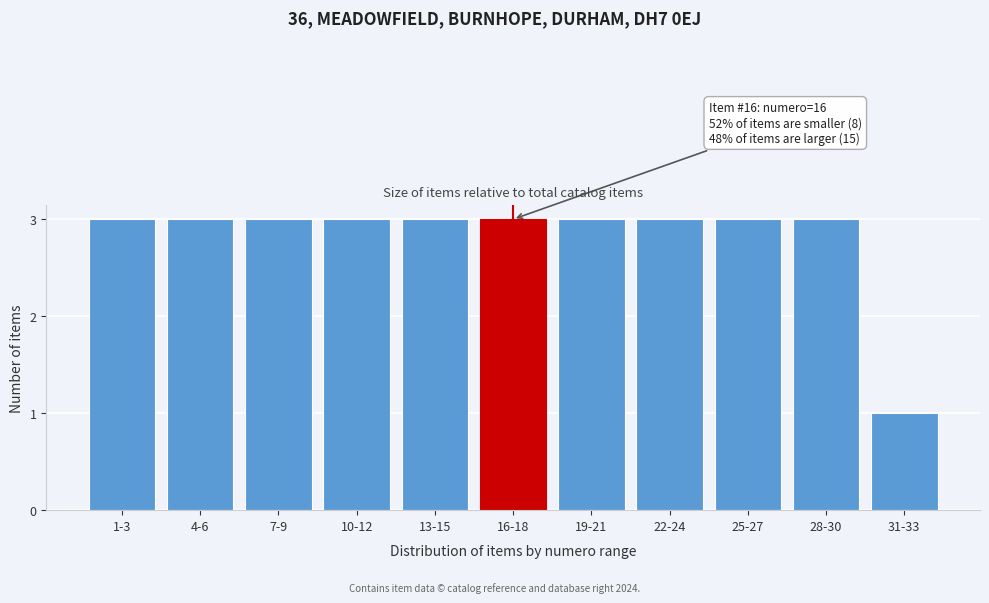

Reading left to right, transcribe all the data shown in this chart.

1-3=3	4-6=3	7-9=3	10-12=3	13-15=3	16-18=3	19-21=3	22-24=3	25-27=3	28-30=3	31-33=1